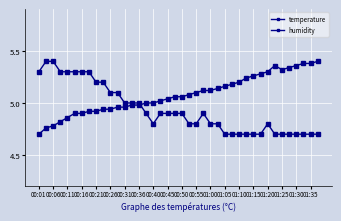

Count the number of data series in this chart.

2